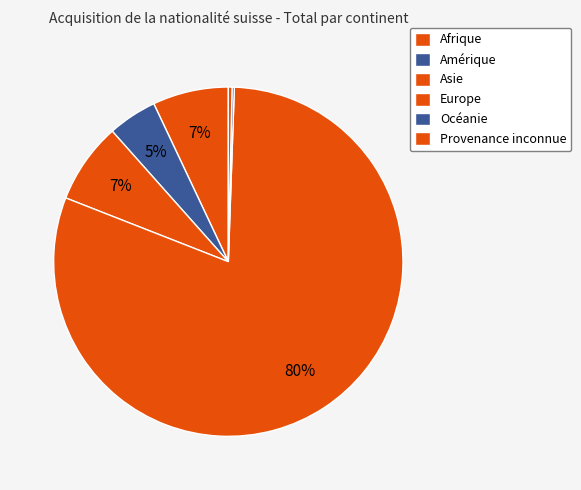

Rank the categories by value from lowest to highest.

Océanie, Provenance inconnue, Amérique, Afrique, Asie, Europe